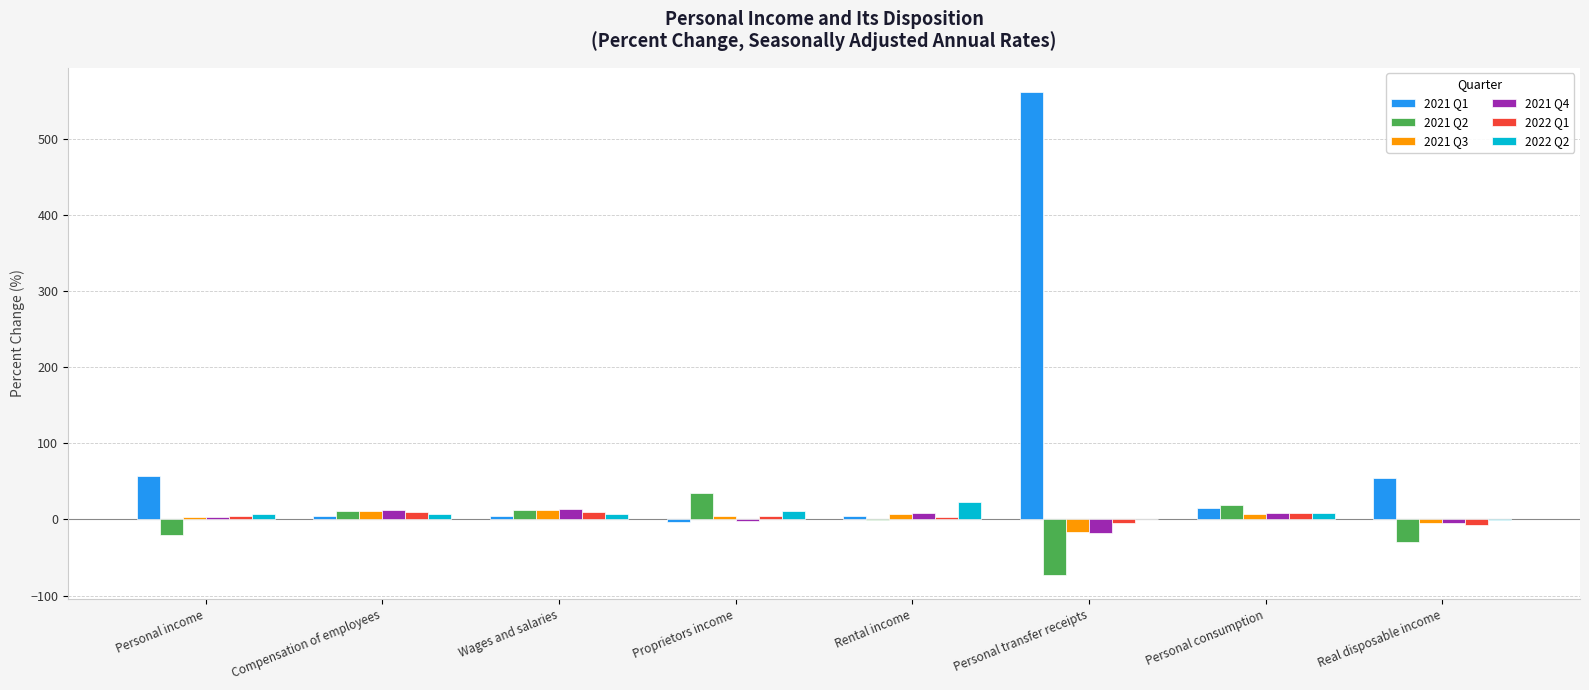

Are the bars grouped side by side (vs. stacked)?

Yes